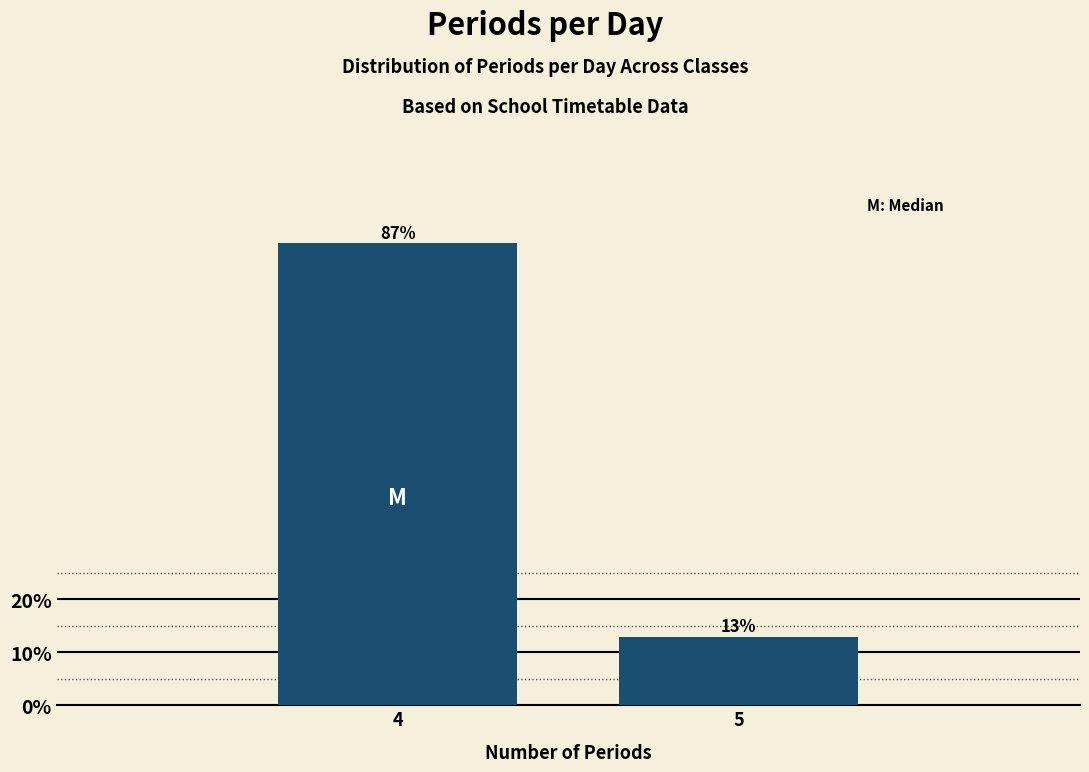

What is the greatest value displayed?

87.1